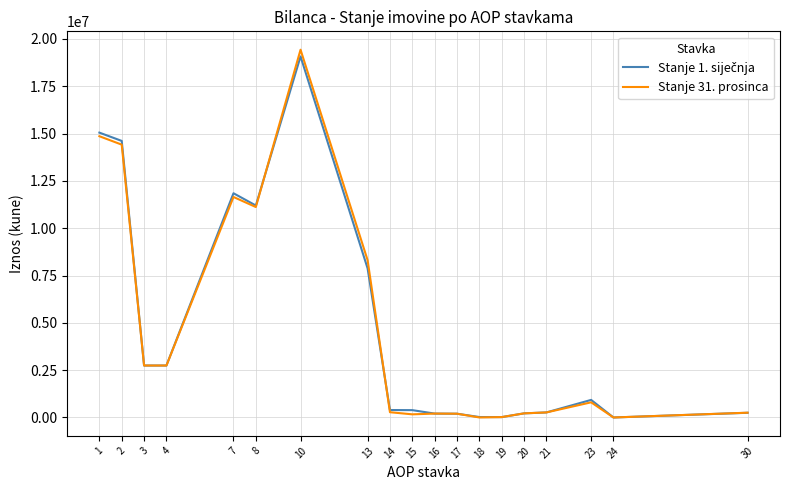

What is the greatest value displayed?

19427417